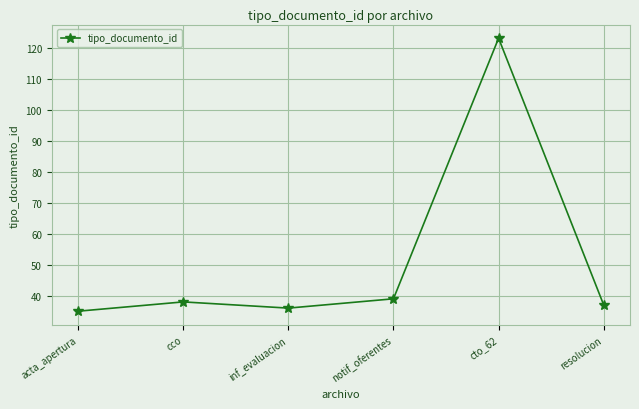

Which label corresponds to the smallest value in the chart?

acta_apertura